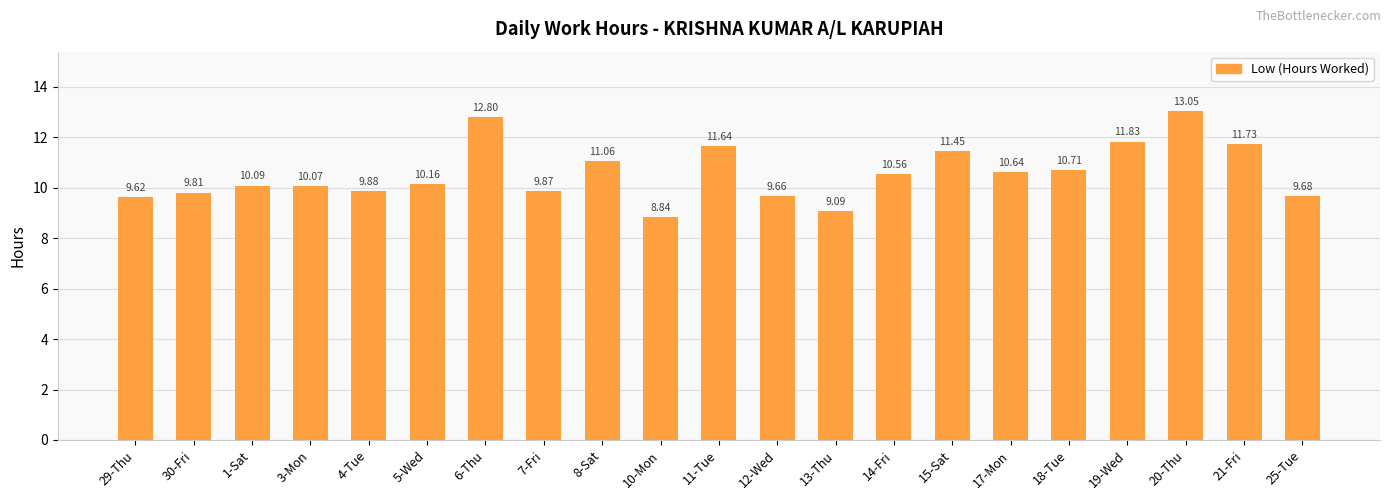

Rank the categories by value from highest to lowest.

20-Thu, 6-Thu, 19-Wed, 21-Fri, 11-Tue, 15-Sat, 8-Sat, 18-Tue, 17-Mon, 14-Fri, 5-Wed, 1-Sat, 3-Mon, 4-Tue, 7-Fri, 30-Fri, 25-Tue, 12-Wed, 29-Thu, 13-Thu, 10-Mon